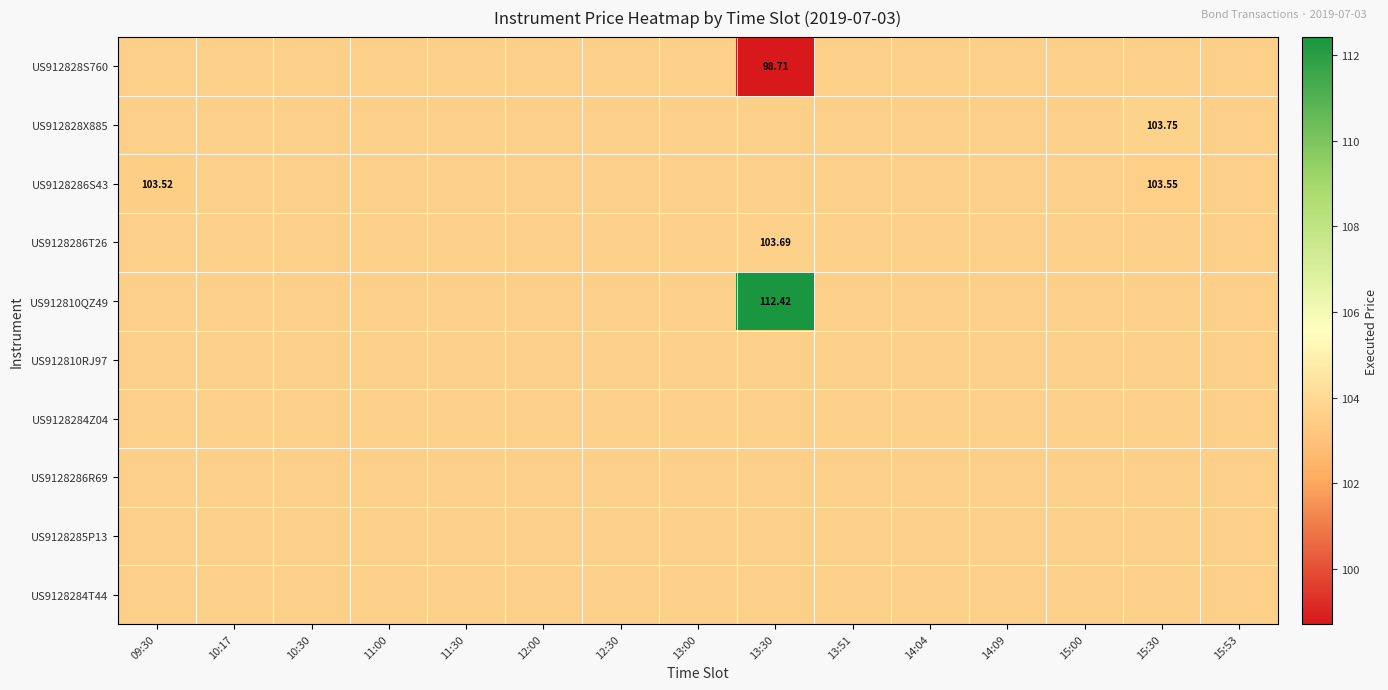

List the labels in order of US912828X885 value, largest first.

15:30, 09:30, 10:17, 10:30, 11:00, 11:30, 12:00, 12:30, 13:00, 13:30, 13:51, 14:04, 14:09, 15:00, 15:53